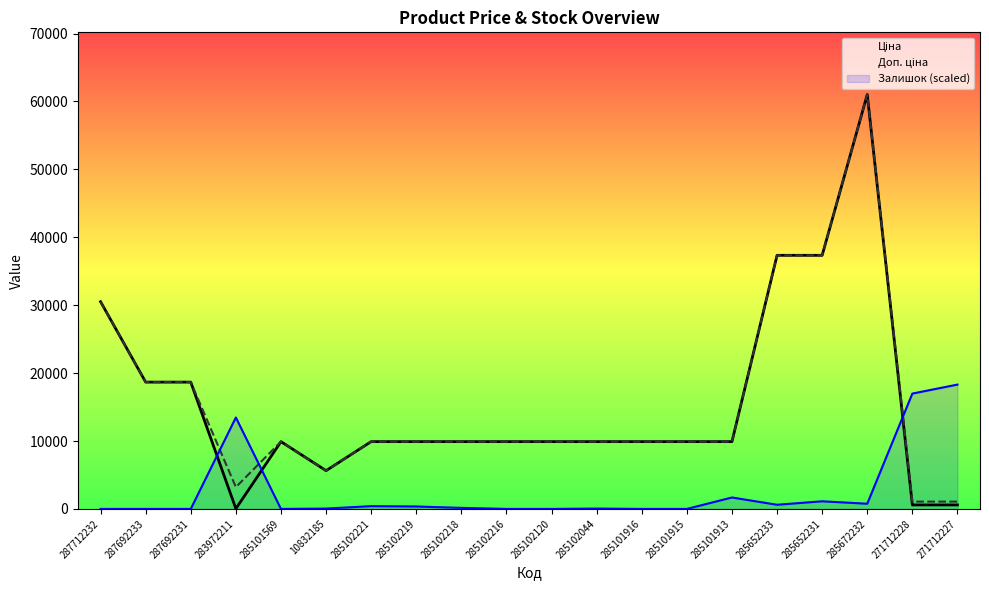

What is the label of the 7th point from the left?

285102221